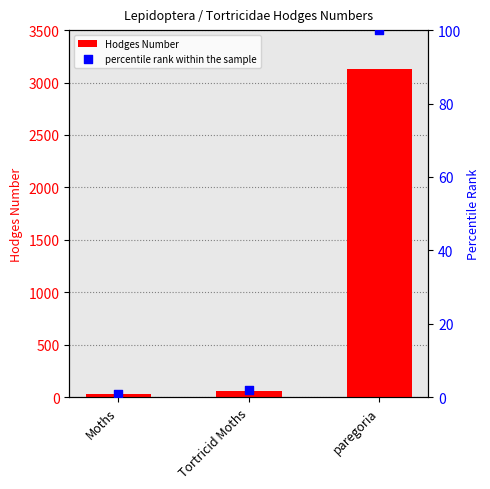

Which series contains the highest Y value?

Hodges Number